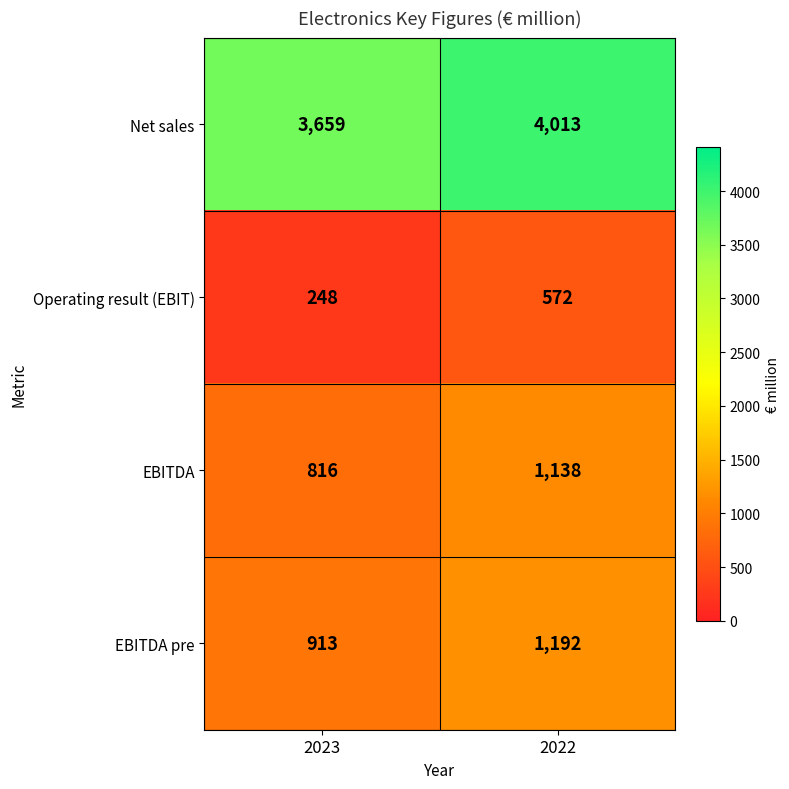

Which series has the largest total across all categories?

Net sales